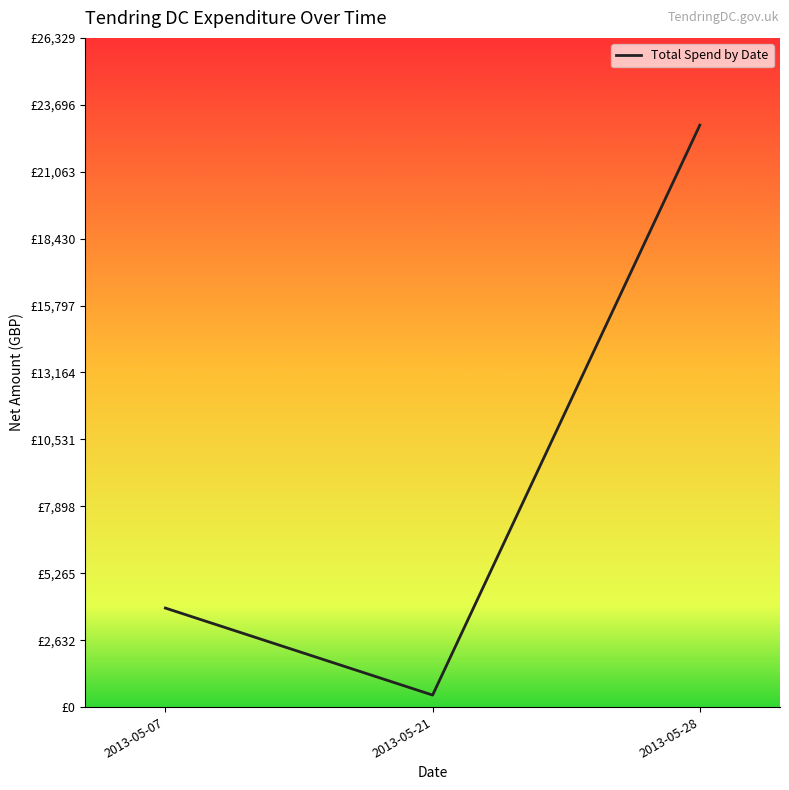

Is it true that the value at 2013-05-21 is 472.6?

True